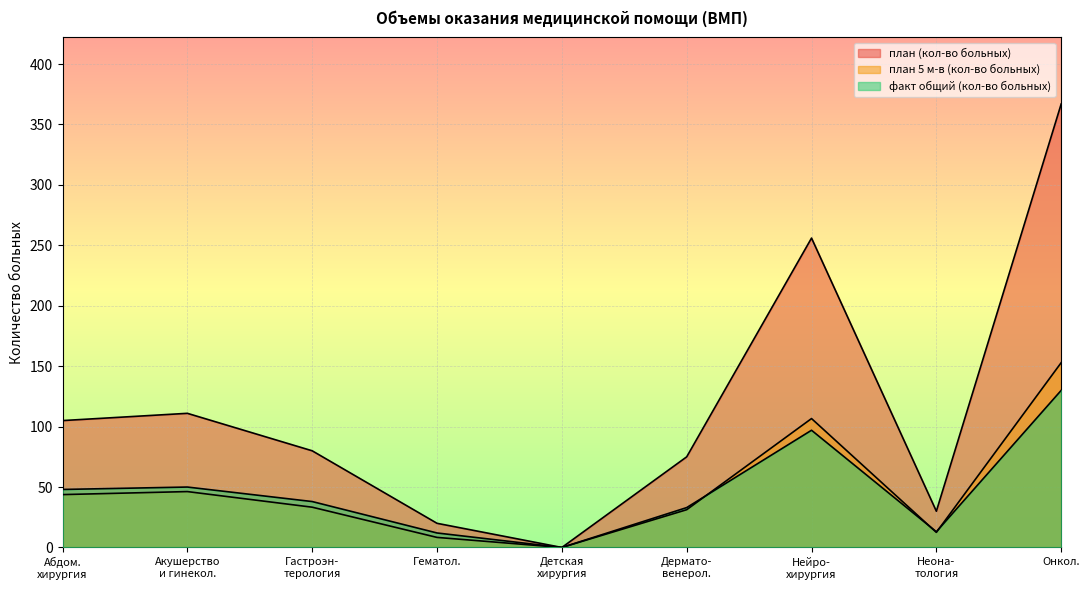

Is the value of факт общий (кол-во больных) at Абдом. хирургия greater than the value of план 5 м-в (кол-во больных) at Неона- тология?

Yes